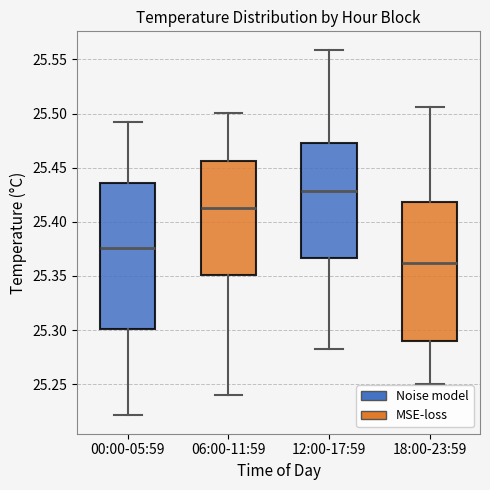

Reading left to right, transcribe this box plot: for each box, give where its median line is, the range the box spans, and where its two whiskers end, as read against the y-axis. The values are not printed on the chart, so give them approximately, as read against the axis.

00:00-05:59: median 25.375, box 25.300 to 25.435, whiskers 25.220 to 25.490
06:00-11:59: median 25.415, box 25.350 to 25.455, whiskers 25.240 to 25.500
12:00-17:59: median 25.430, box 25.365 to 25.475, whiskers 25.280 to 25.560
18:00-23:59: median 25.360, box 25.290 to 25.420, whiskers 25.250 to 25.505